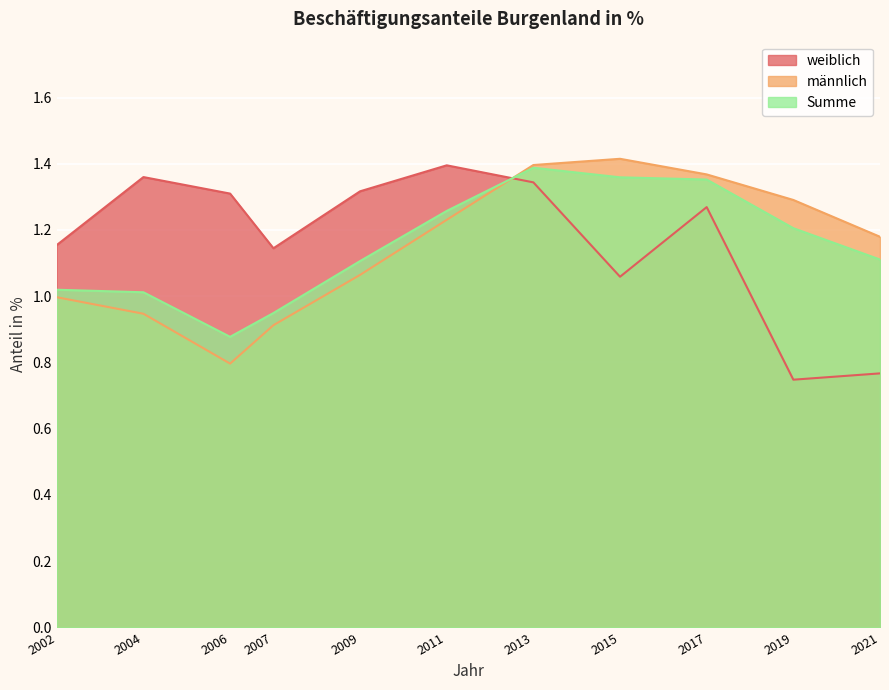

At which label does Summe first exceed 1?

2002